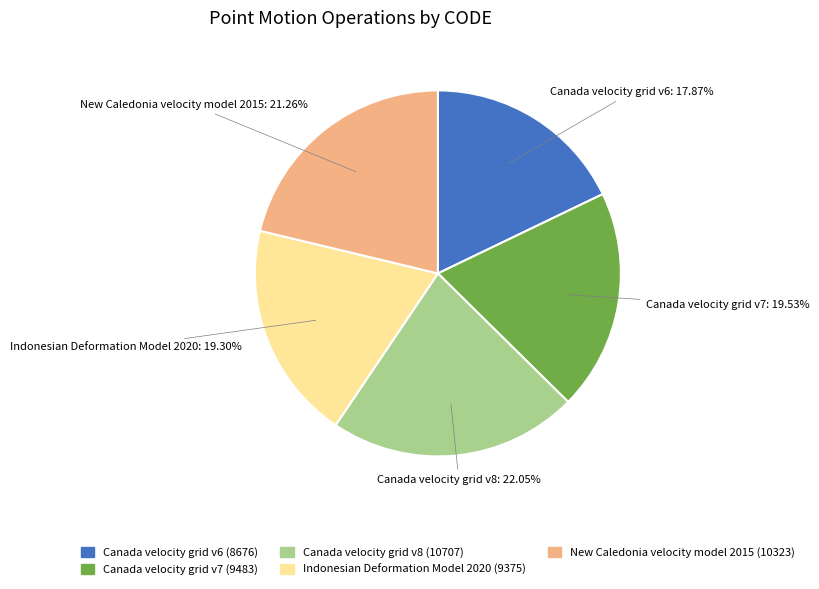

To the nearest percent, what portion does Canada velocity grid v8 represent?

22%